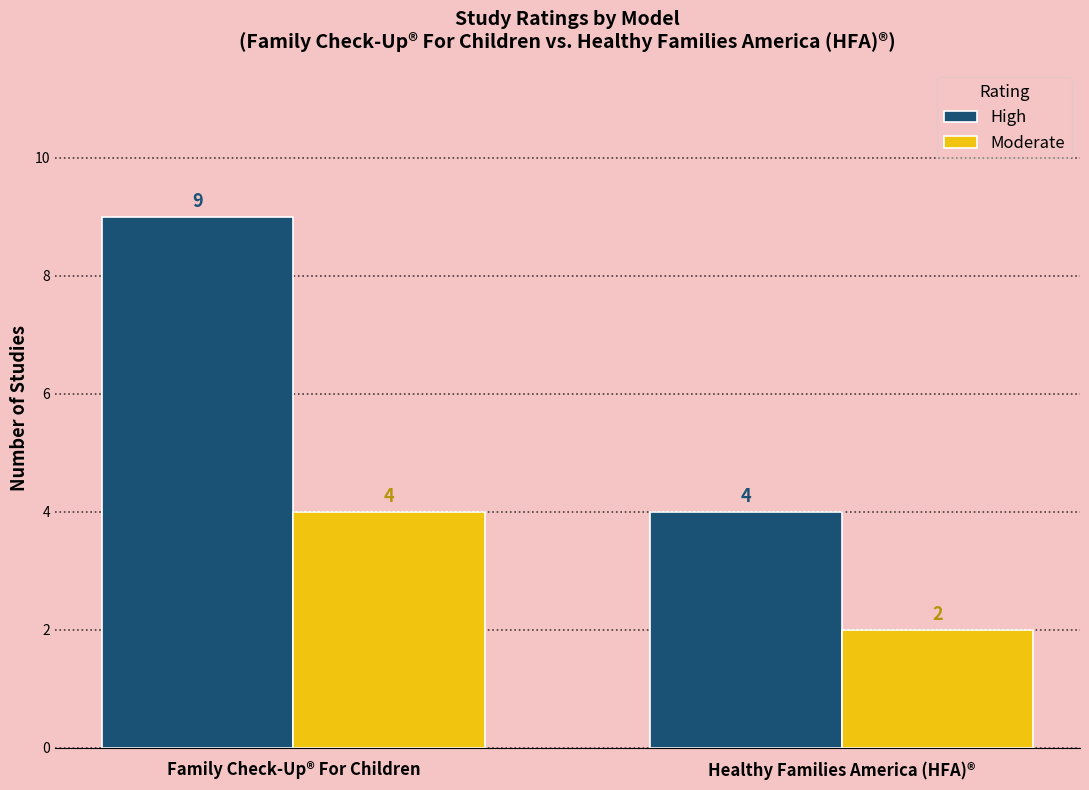

What is the approximate value of Moderate at Family Check-Up® For Children?

4